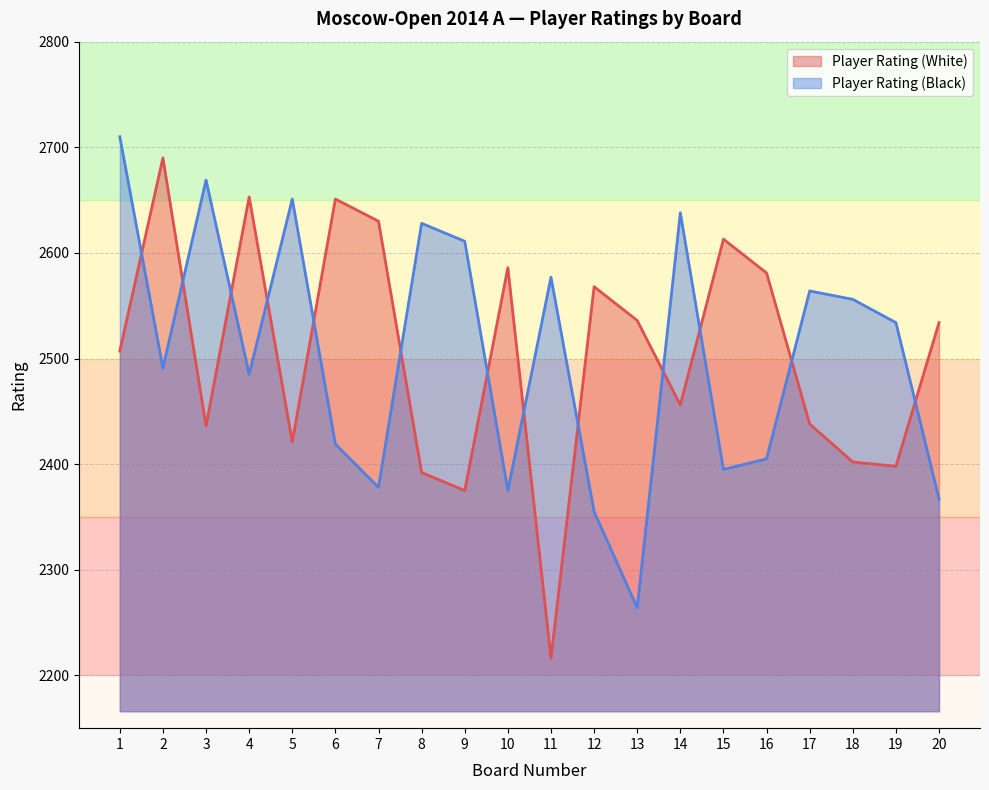

Reading left to right, what are all the values shown in this chart?

Player Rating (White): 2507	2690	2436	2653	2421	2651	2630	2392	2375	2586	2216	2568	2536	2456	2613	2581	2438	2402	2398	2534
Player Rating (Black): 2710	2491	2669	2485	2651	2419	2378	2628	2611	2375	2577	2355	2264	2638	2395	2405	2564	2556	2534	2367